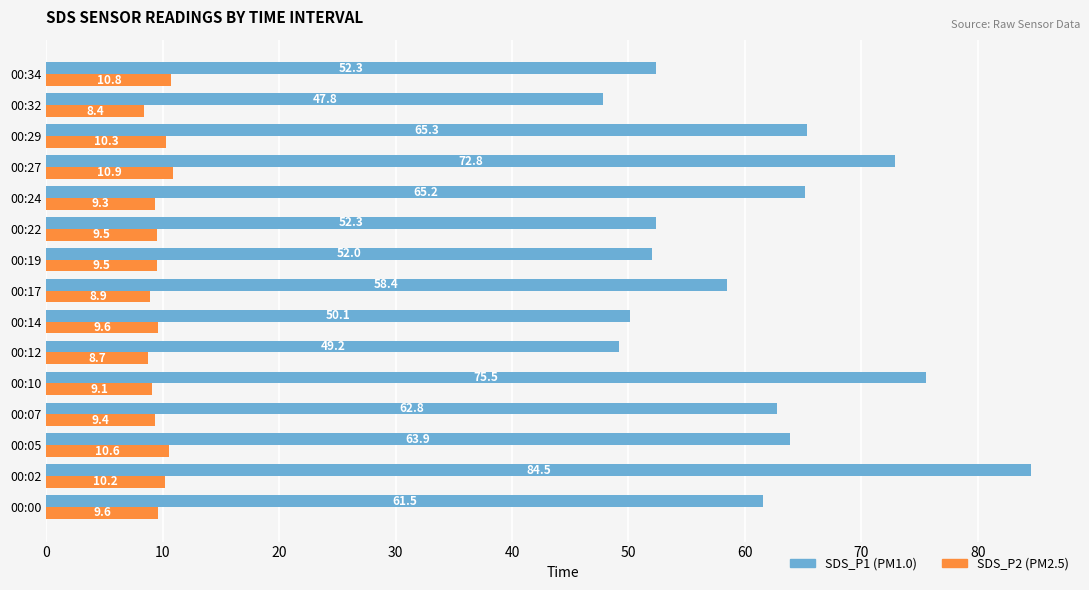

What is the average value of the SDS_P1 (PM1.0) series?

60.9